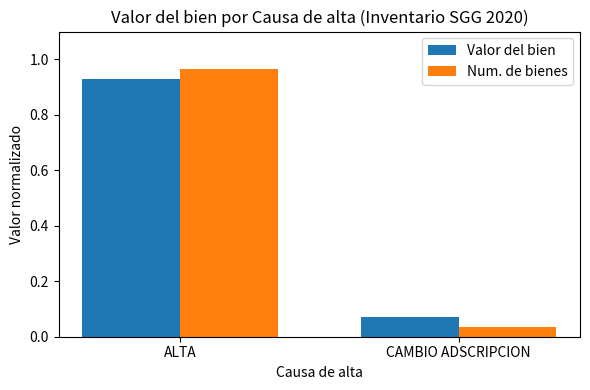

True or false: Valor del bien has a value of 0.0 at CAMBIO ADSCRIPCION.

False